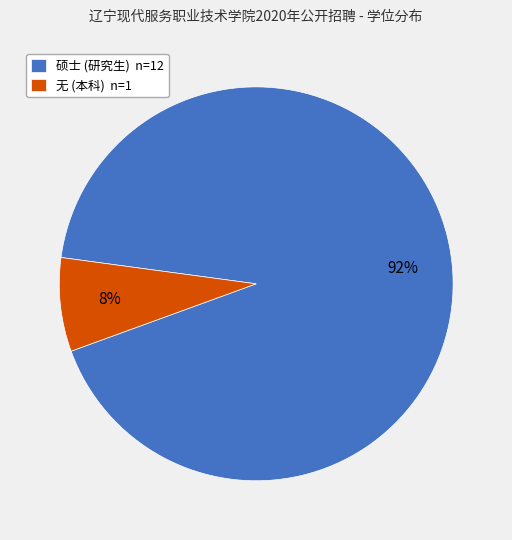

Which has a higher value, 无 or 硕士?

硕士